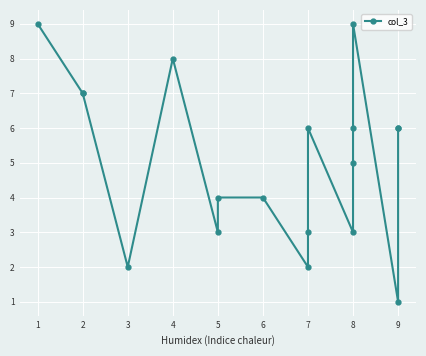

True or false: the data shows 2 at 2.

False